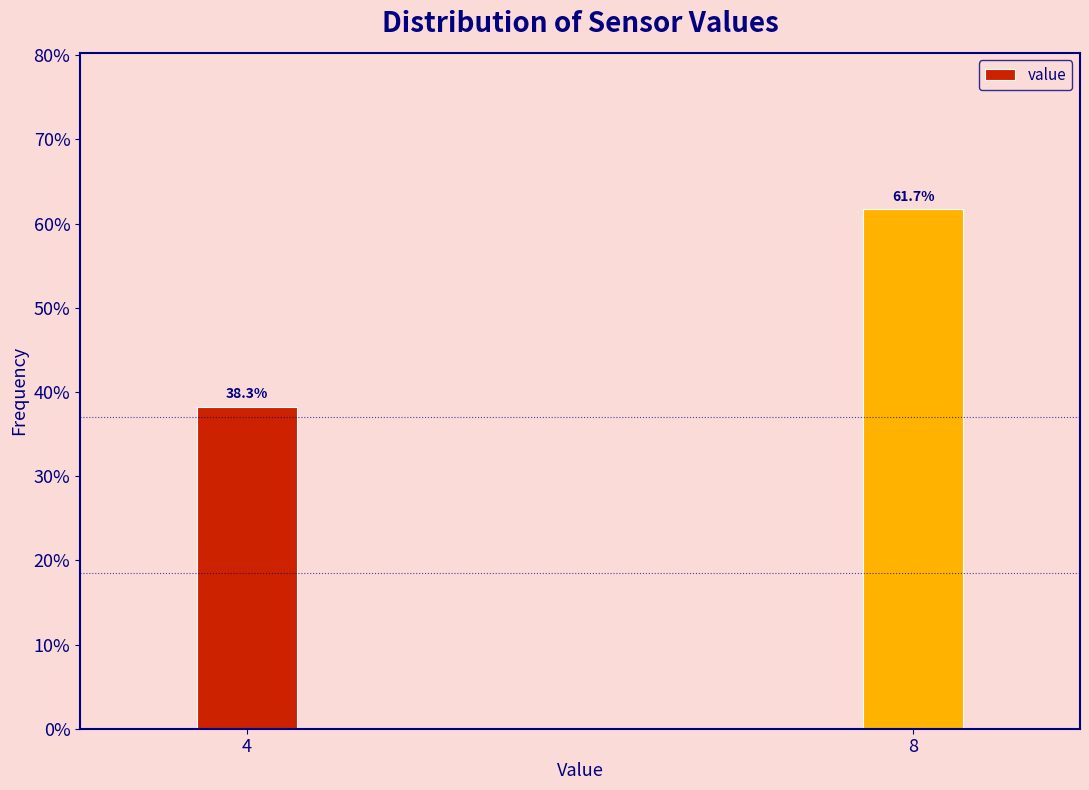

Does the chart contain any negative values?

No